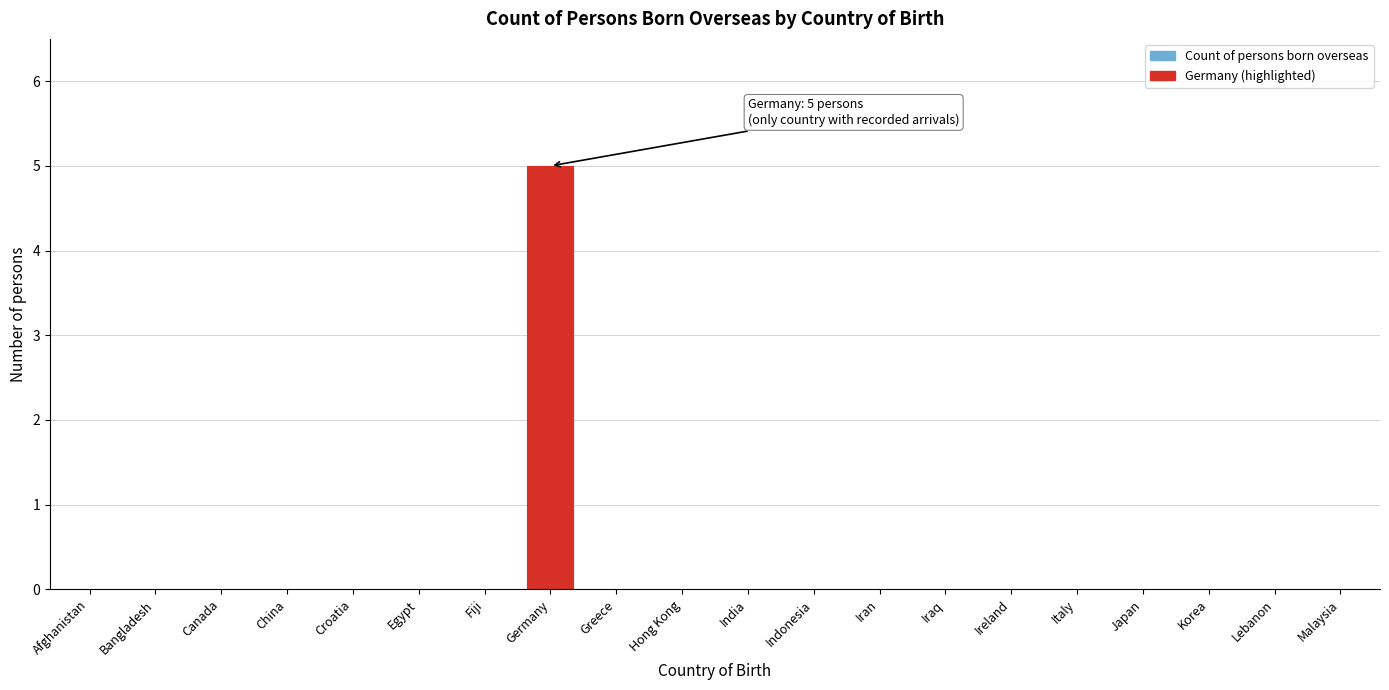

Reading left to right, what are all the values shown in this chart?

Afghanistan=0	Bangladesh=0	Canada=0	China=0	Croatia=0	Egypt=0	Fiji=0	Germany=5	Greece=0	Hong Kong=0	India=0	Indonesia=0	Iran=0	Iraq=0	Ireland=0	Italy=0	Japan=0	Korea=0	Lebanon=0	Malaysia=0